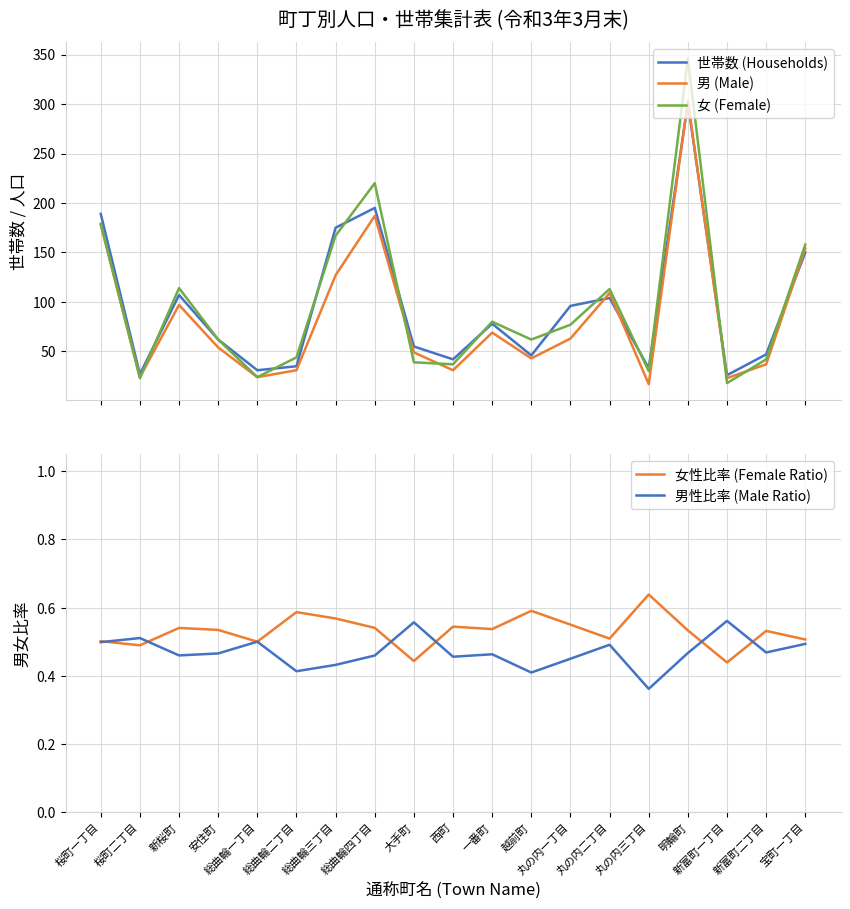

What is the difference between the 女 (Female) values at 総曲輪四丁目 and 丸の内二丁目?

107.0